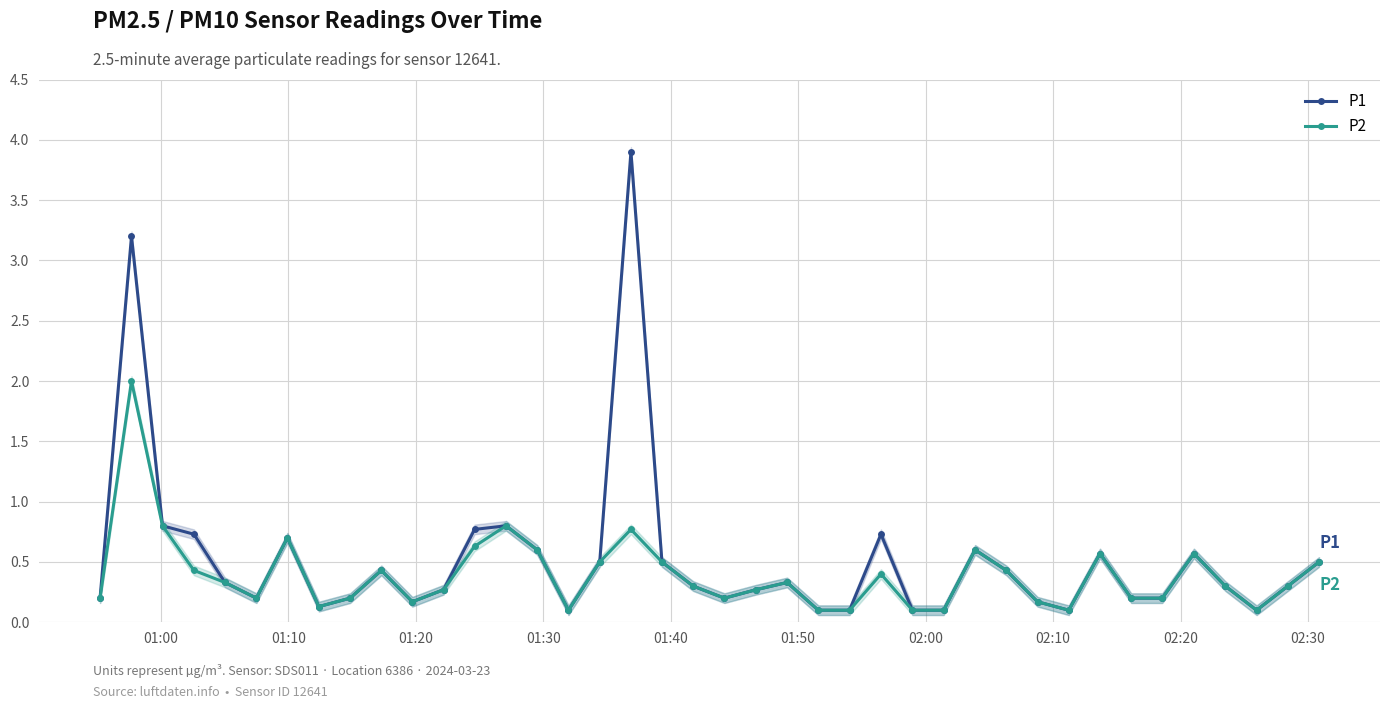

In P2, how many points are lower than both neighbors (excluding endpoints)?

7